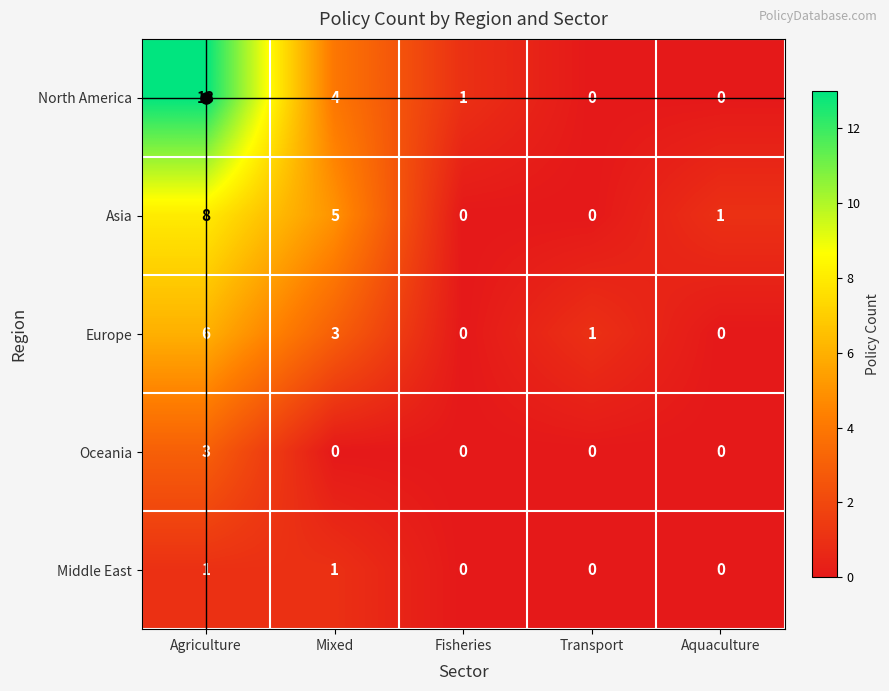

How many Middle East values are between 0 and 1?

5